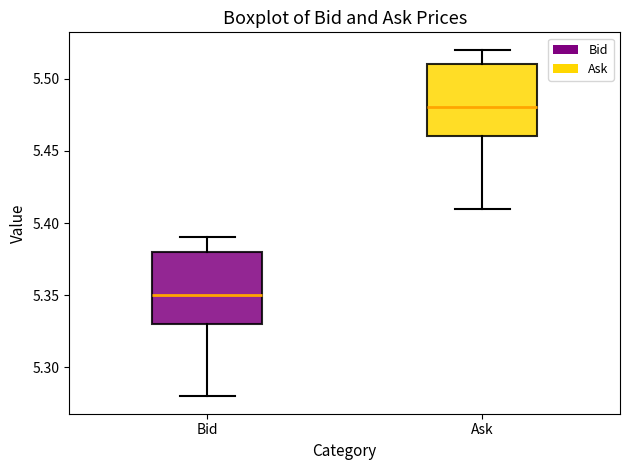

Reading left to right, transcribe this box plot: for each box, give where its median line is, the range the box spans, and where its two whiskers end, as read against the y-axis. The values are not printed on the chart, so give them approximately, as read against the axis.

Bid: median 5.35, box 5.33 to 5.38, whiskers 5.28 to 5.39
Ask: median 5.48, box 5.46 to 5.51, whiskers 5.41 to 5.52